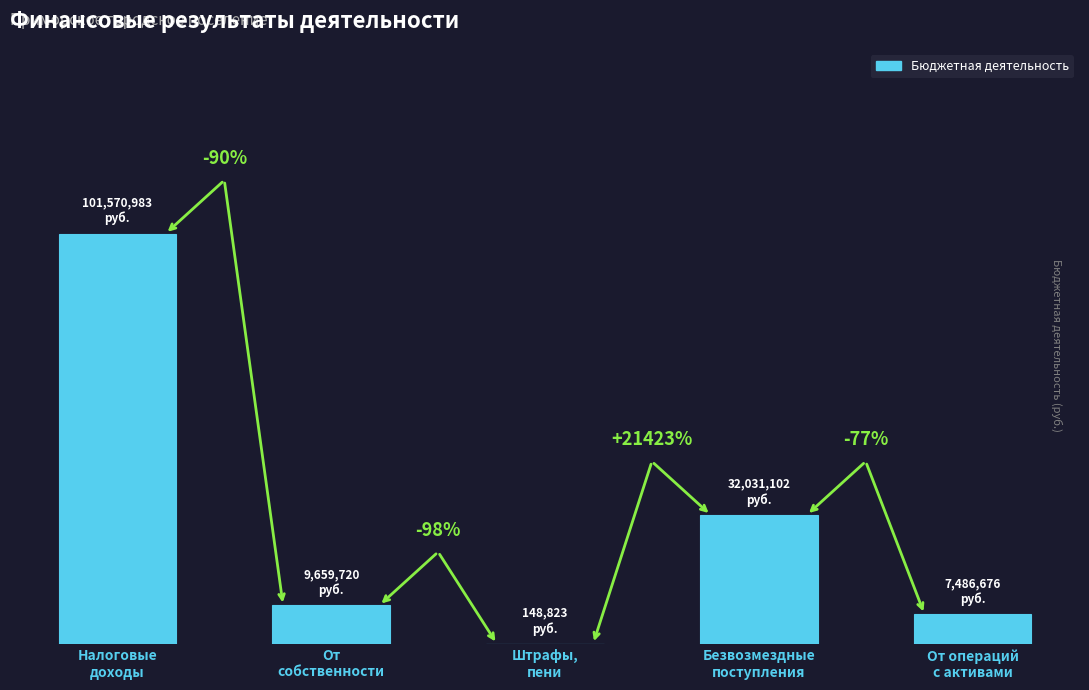

What position from the left is Безвозмездные
поступления?

4